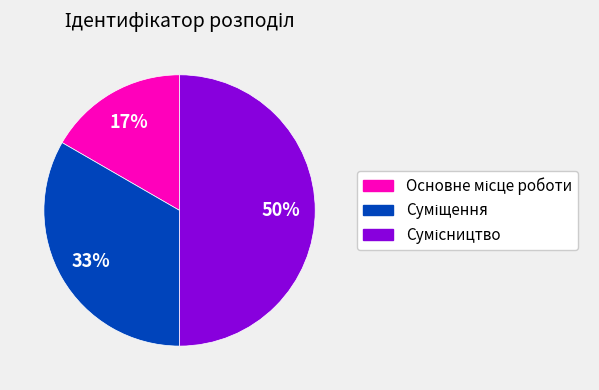

To the nearest percent, what is the average slice percentage?

33%